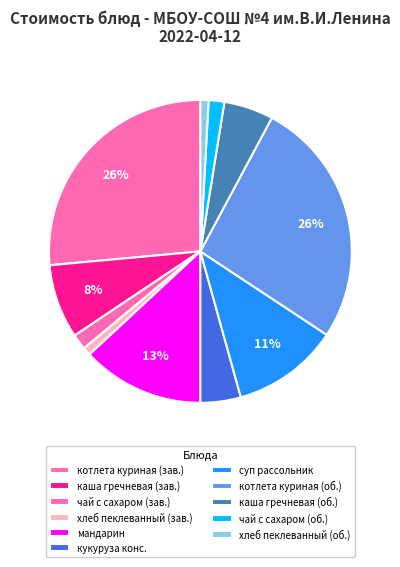

Is there any slice that represents more than half of the pie?

No